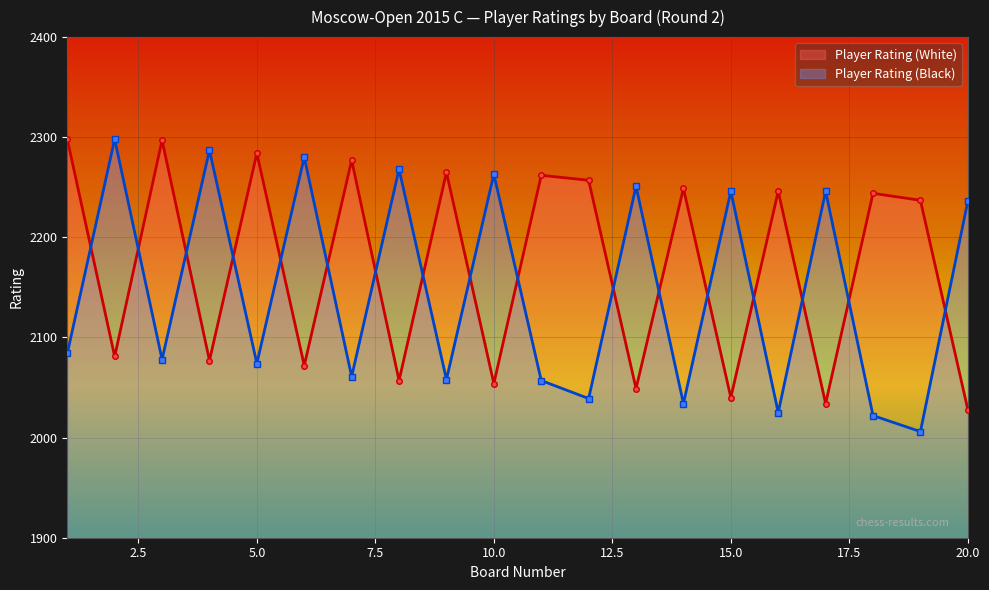

Which label corresponds to the largest value in the chart?

1